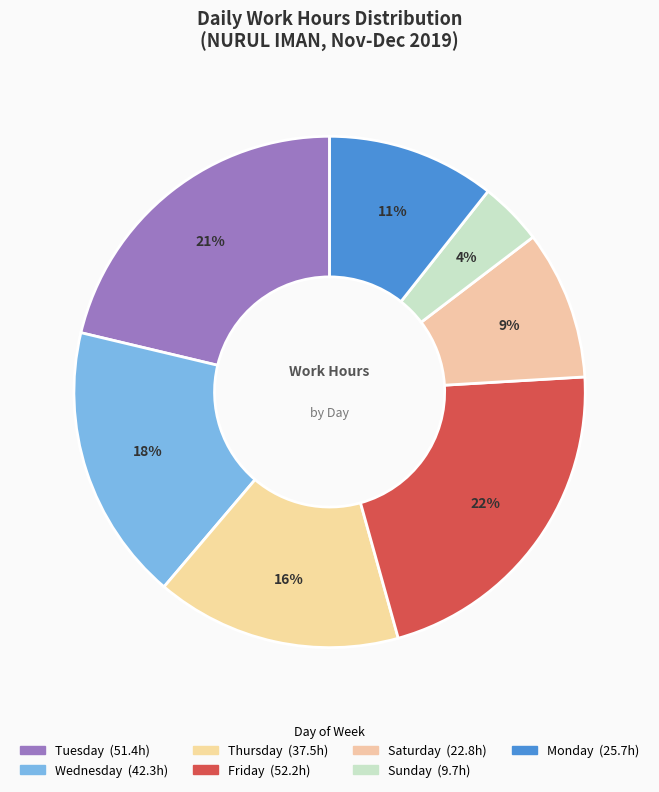

How many slices are in this pie chart?

7